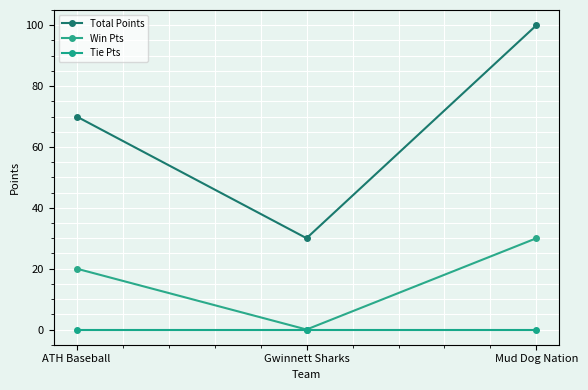

Which series has the largest total across all categories?

Total Points